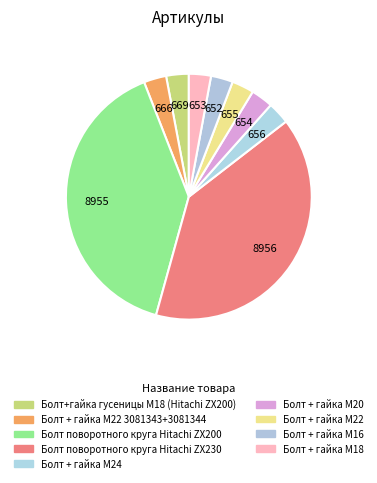

How many slices are in this pie chart?

9